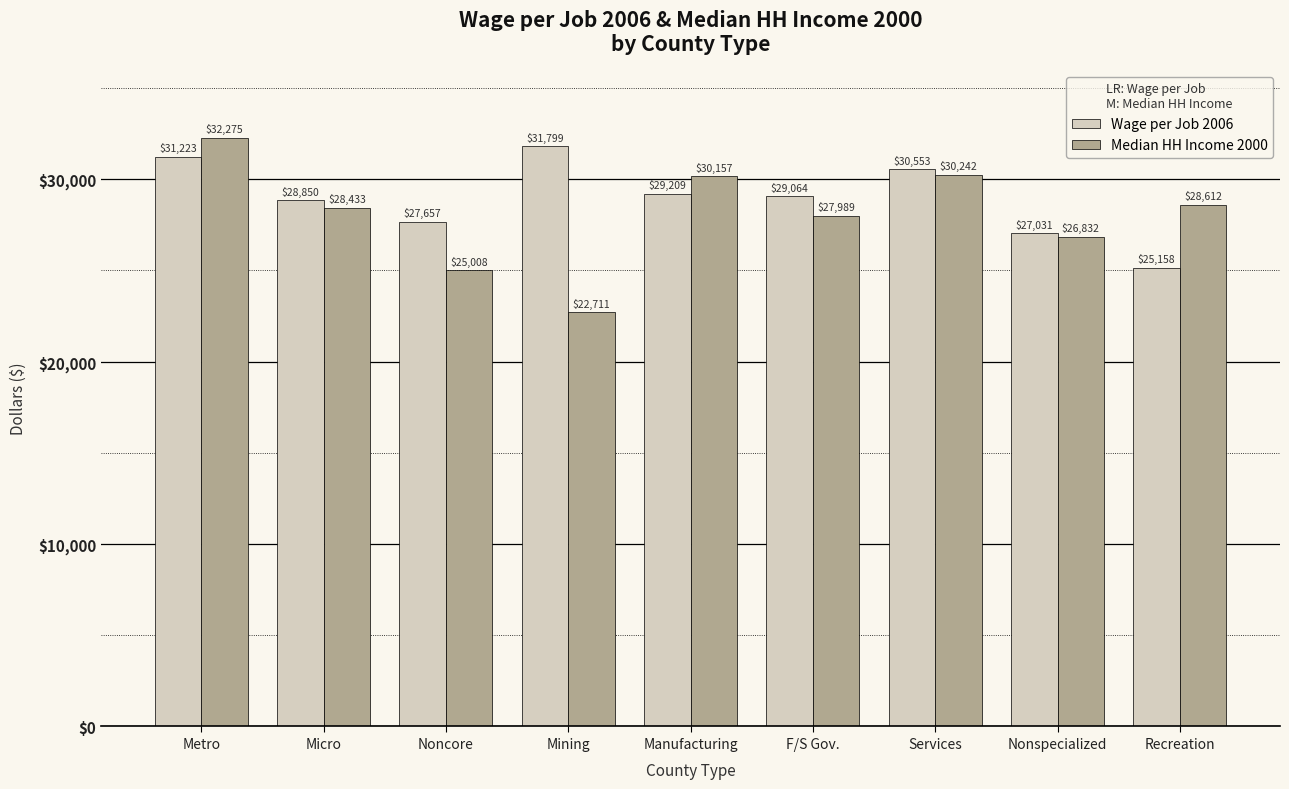

At which label does Median HH Income 2000 first exceed 28433?

Metro